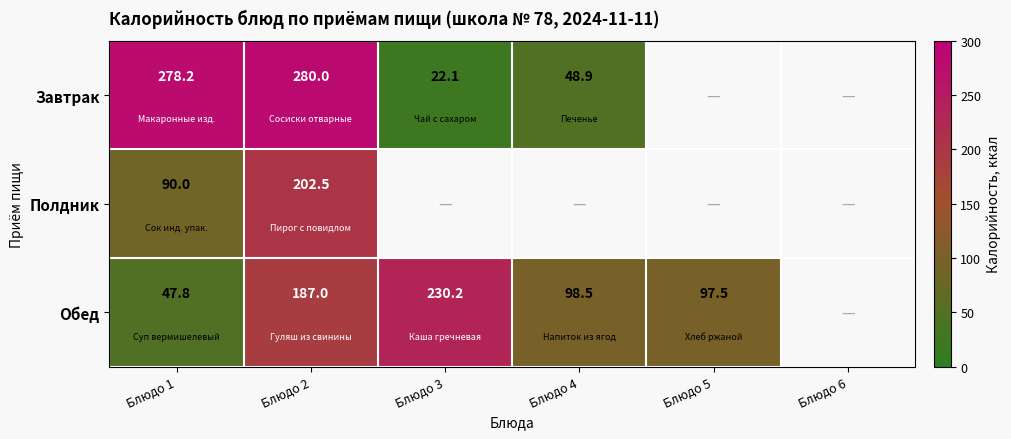

The value of Обед at Блюдо 4 is 98.5. True or false?

True